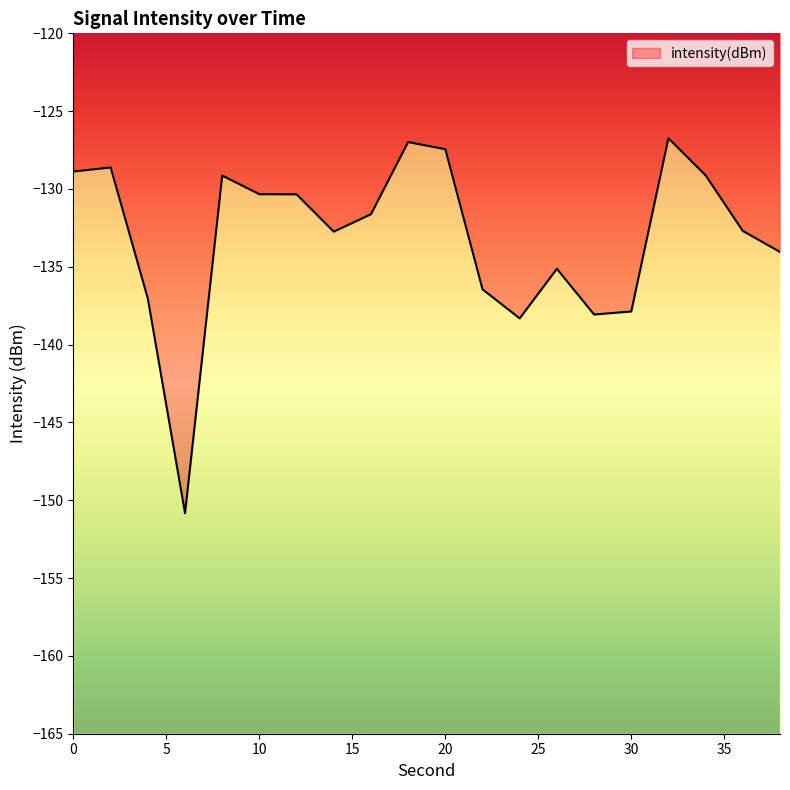

What is the value of the 2nd point from the left?

-128.6